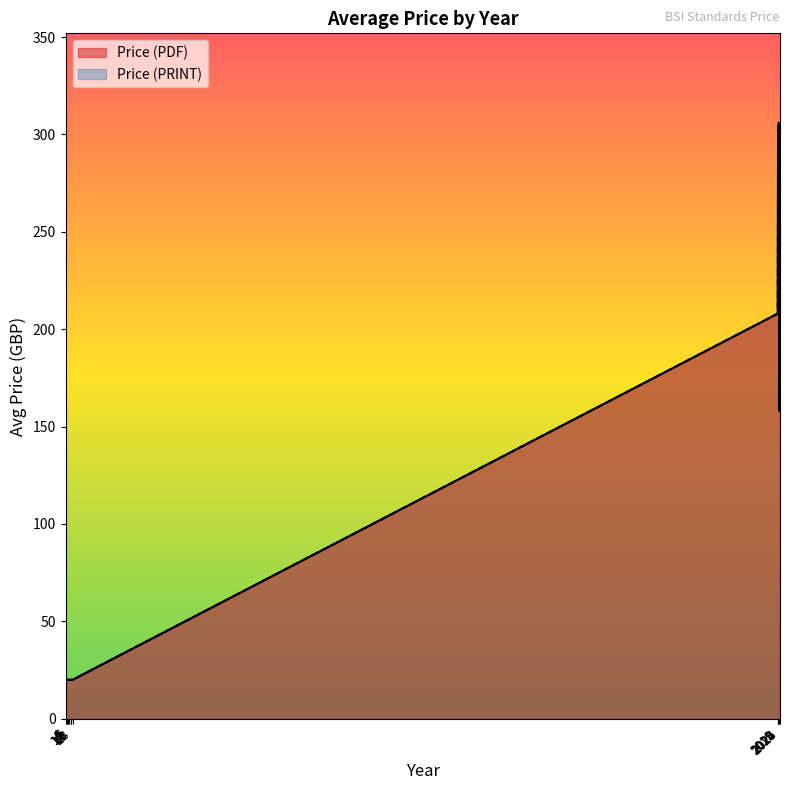

Does the chart display data point markers on the line(s)?

No